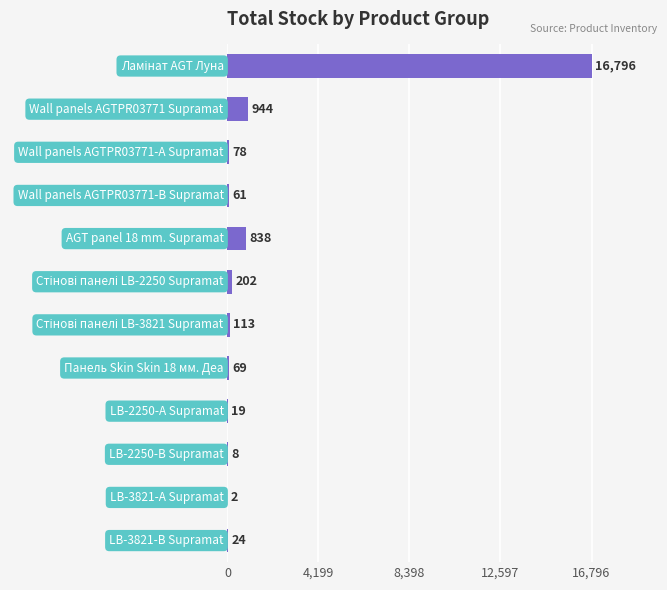

What is the sum of all values?

19154